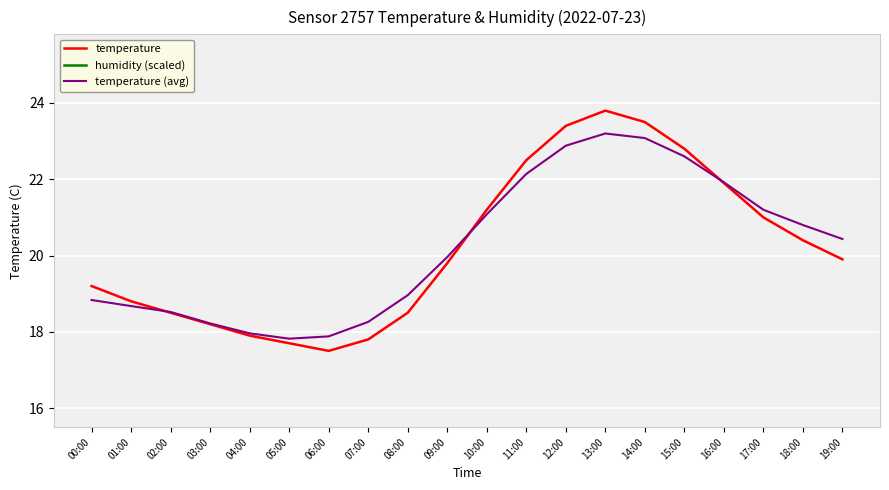

What is the difference between the maximum and minimum values in the temperature series?

6.3